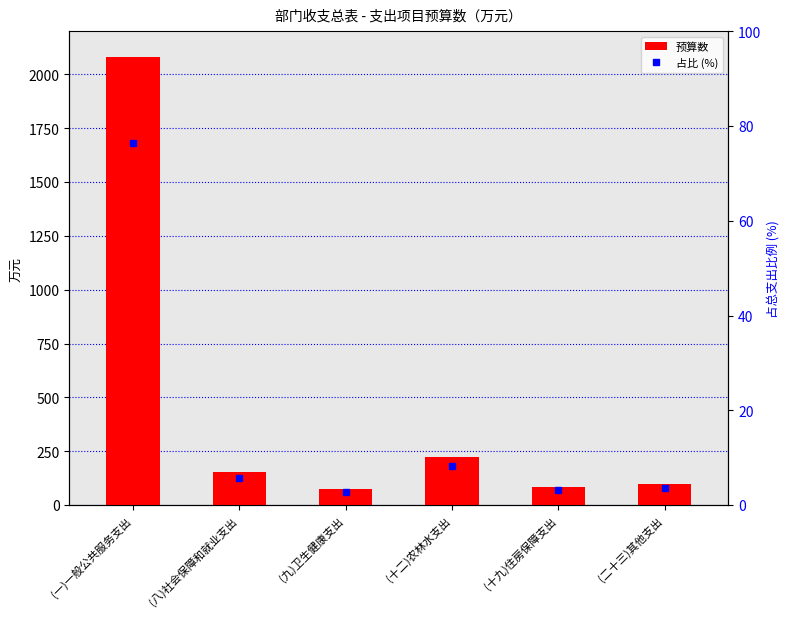

What position from the right is (一)一般公共服务支出?

6